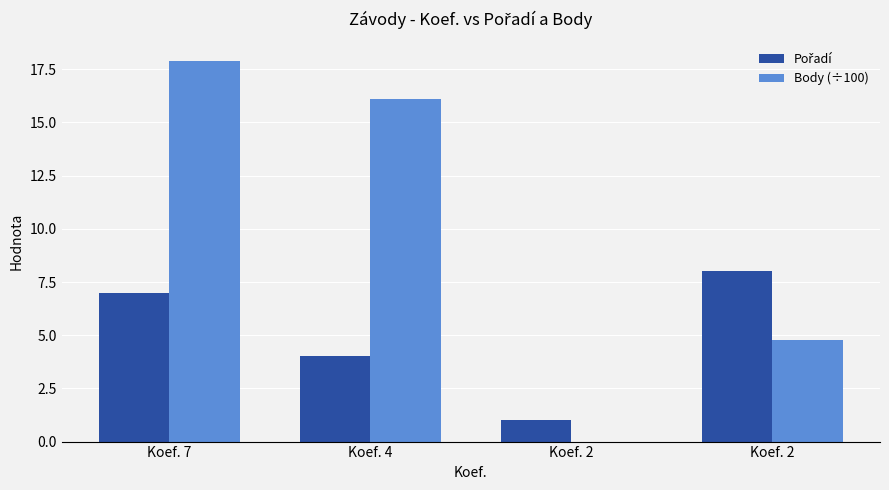

Where is Pořadí nearest to the value 4?

Koef. 4